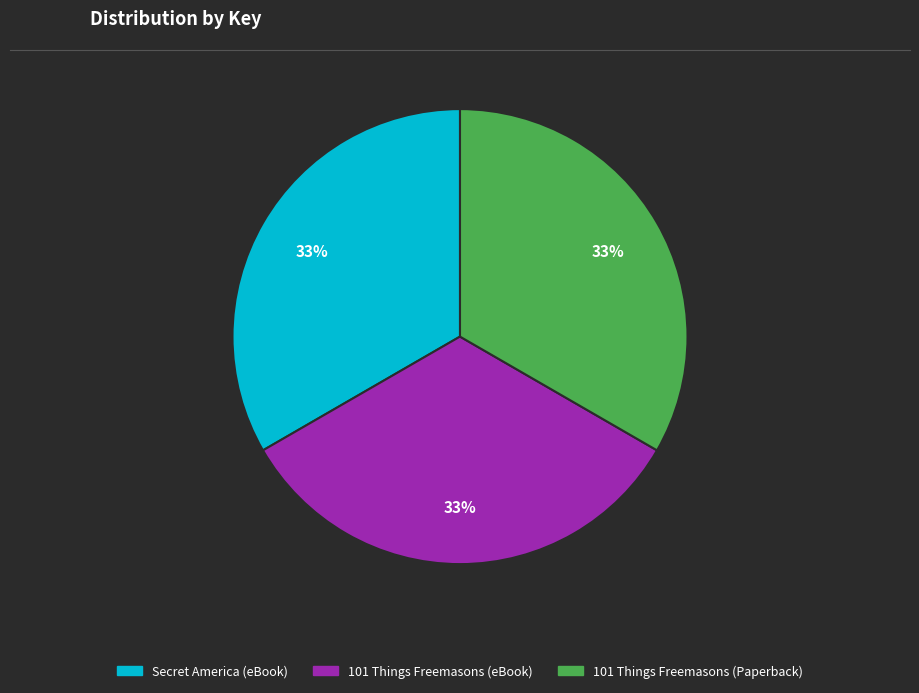

Do 101 Things Freemasons (Paperback) and 101 Things Freemasons (eBook) together represent more than half of the pie?

Yes